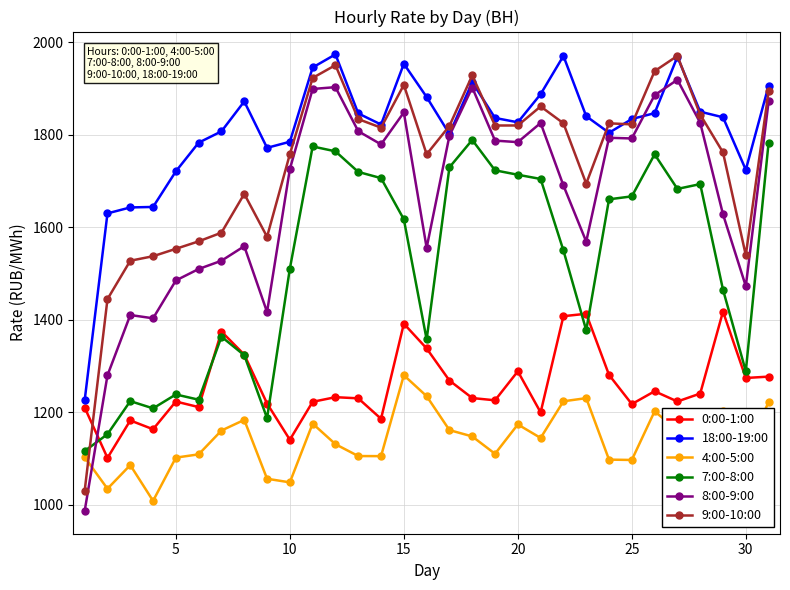

How many categories are shown in the chart?

31